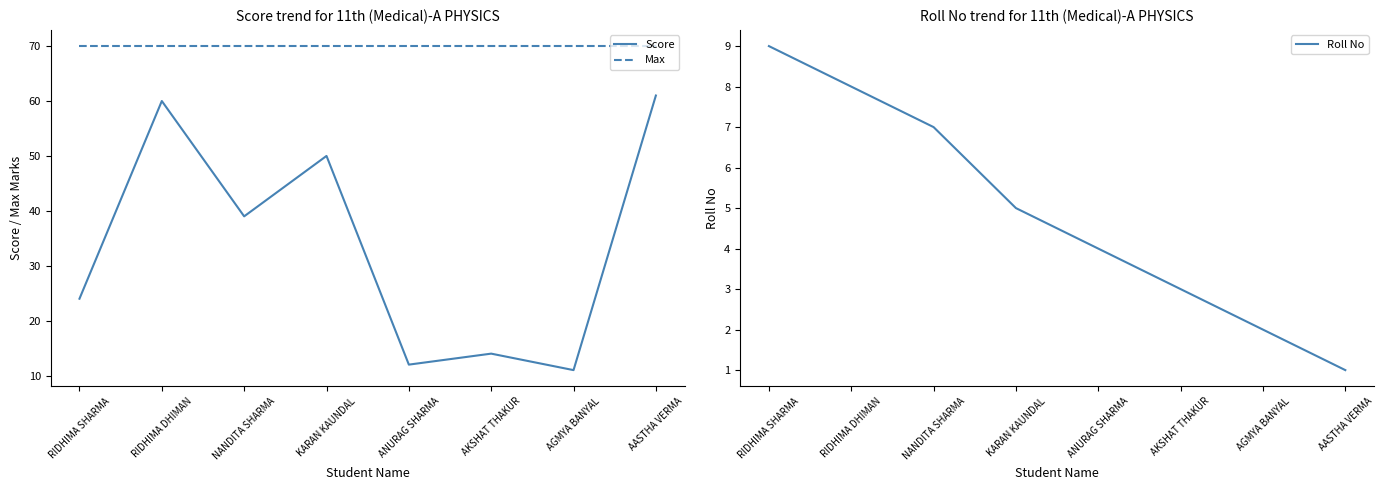

True or false: Score and Roll No cross at least once.

False